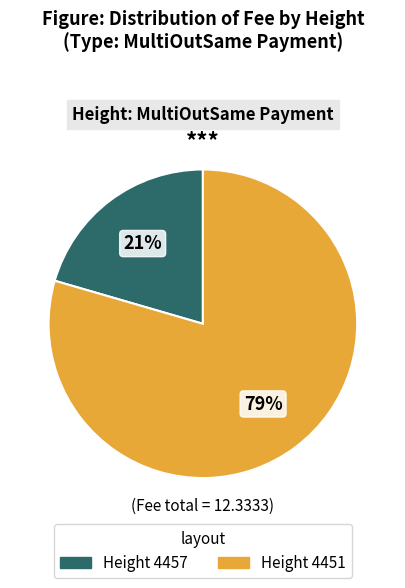

The Height 4451 slice represents 79% of the pie. True or false?

True